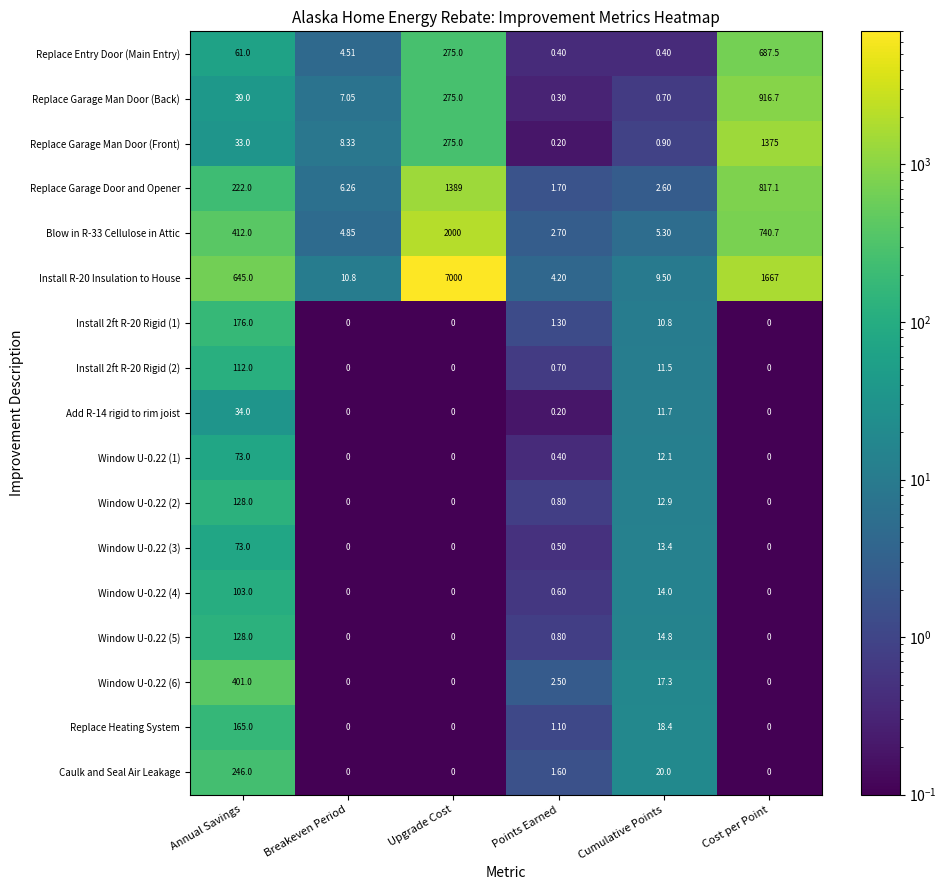

At which label is Window U-0.22 (2) closest to 64?

Cumulative Points